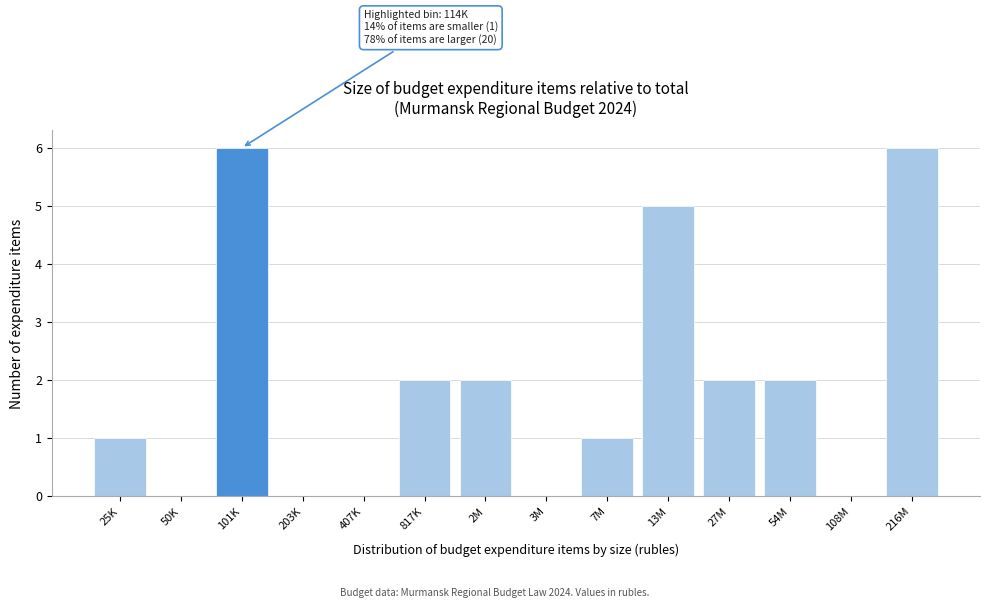

Reading left to right, list all the values displayed in this chart.

25K=1	50K=0	101K=6	203K=0	407K=0	817K=2	2M=2	3M=0	7M=1	13M=5	27M=2	54M=2	108M=0	216M=6